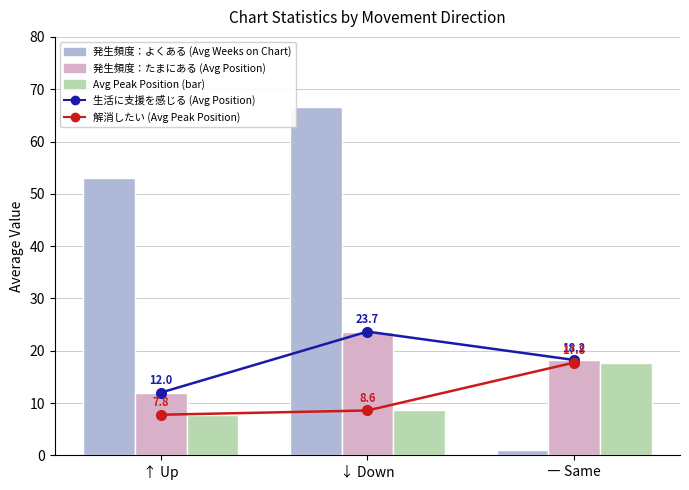

What is the difference between the maximum and second lowest values in the Avg Position series?

5.4